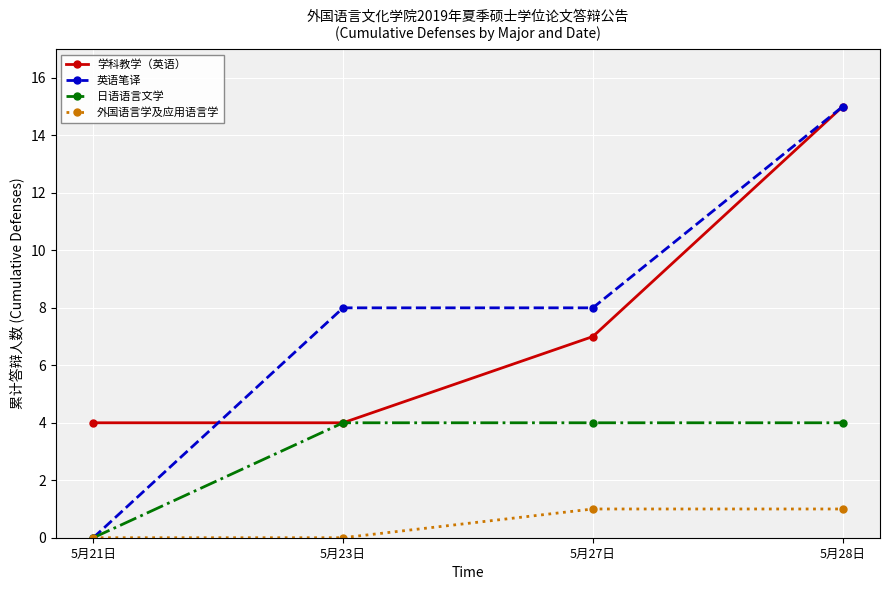

The 学科教学（英语） series shows 4 at 5月27日. True or false?

False